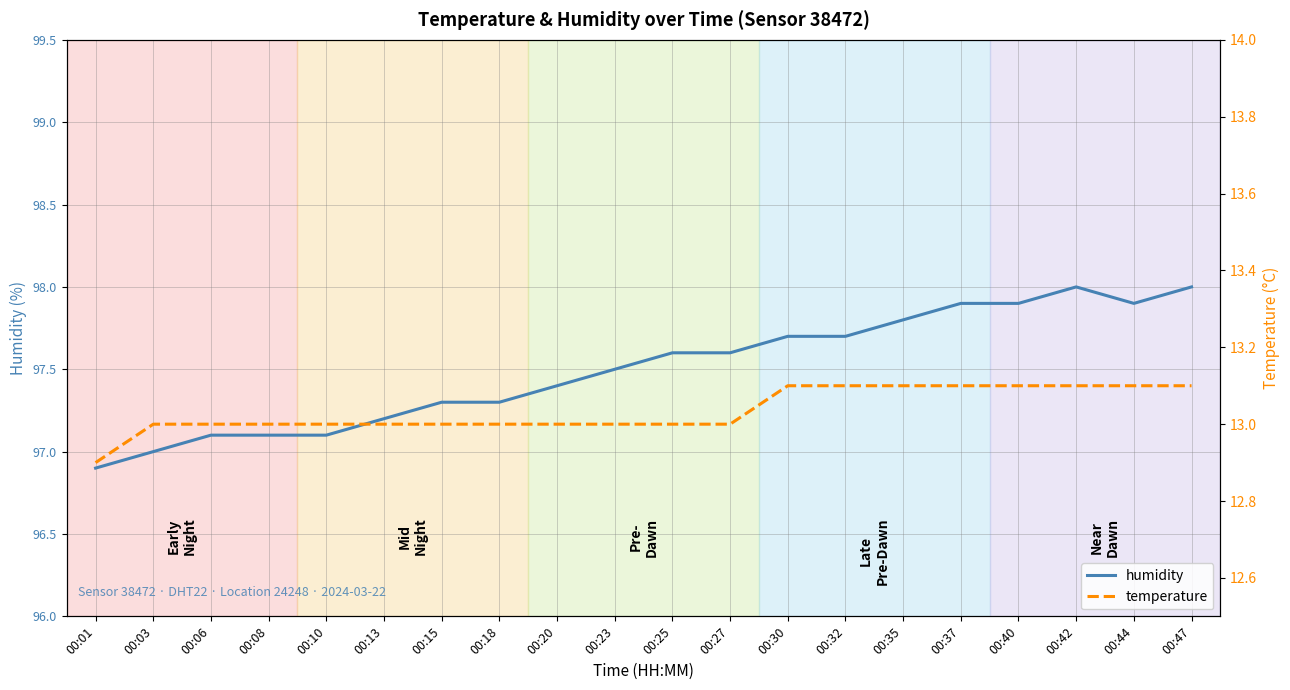

What is the average value of the temperature series?

13.0